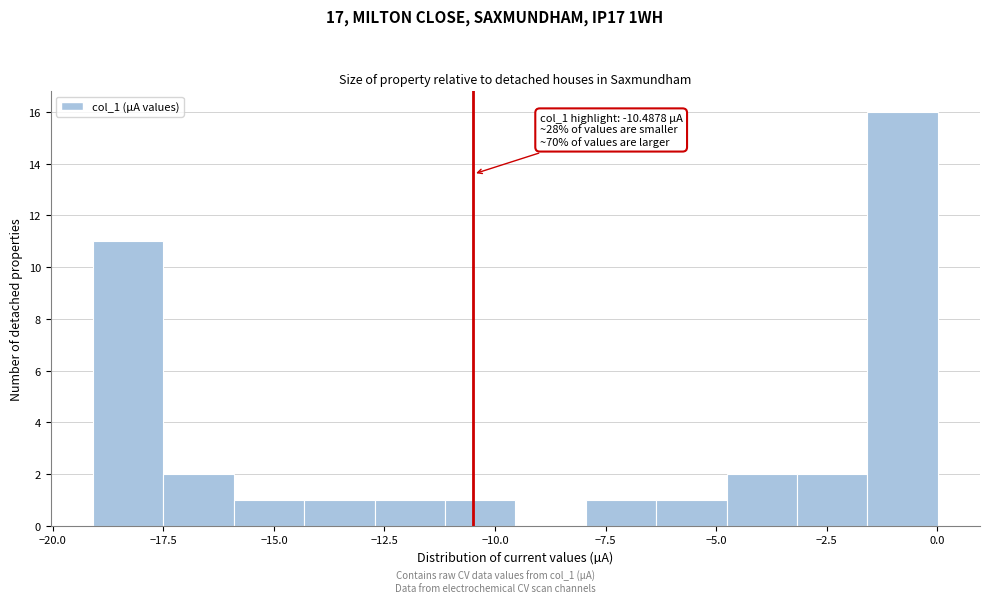

Around what value on the x-axis is the tallest bar? Give the approximate position of its centre, as read against the axis.

-1.0